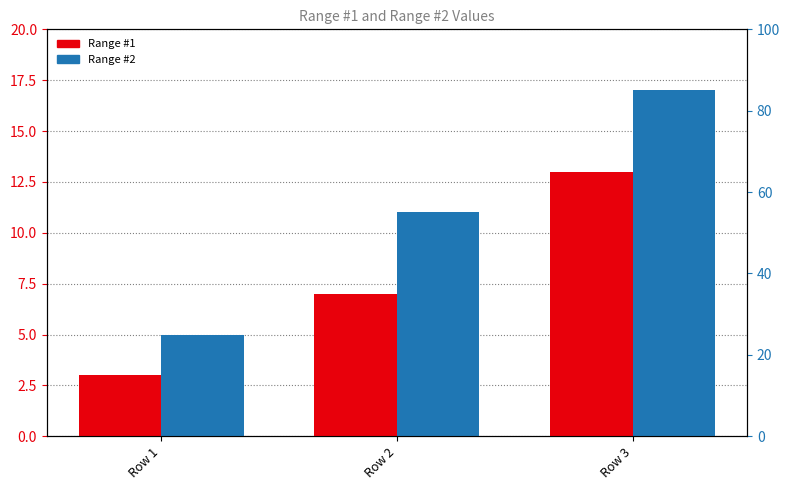

Is it true that Range #2 equals 4 at Row 2?

False